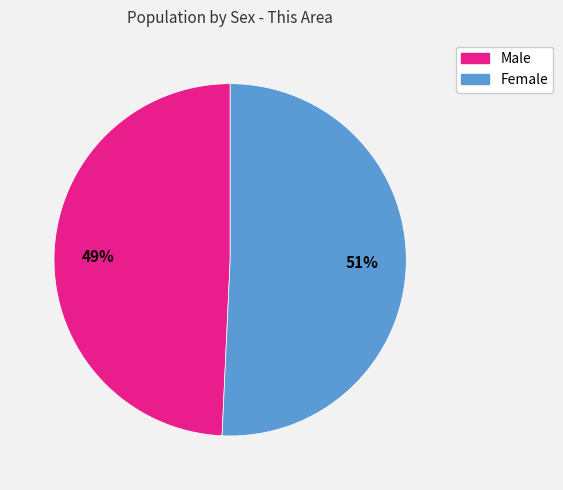

Is the sum of Female and Male greater than half?

Yes